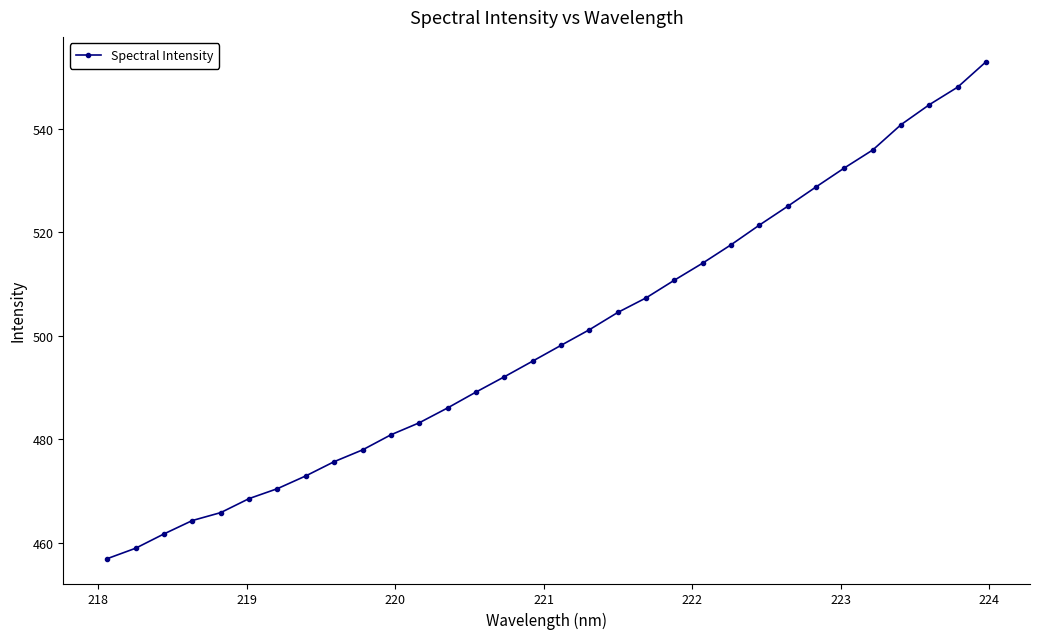

True or false: there are more than 2 points higher than both neighbors.

False